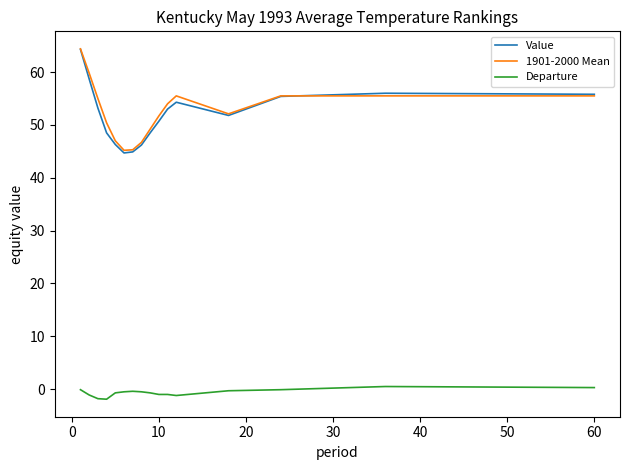

What is the maximum value shown in the chart?

64.4